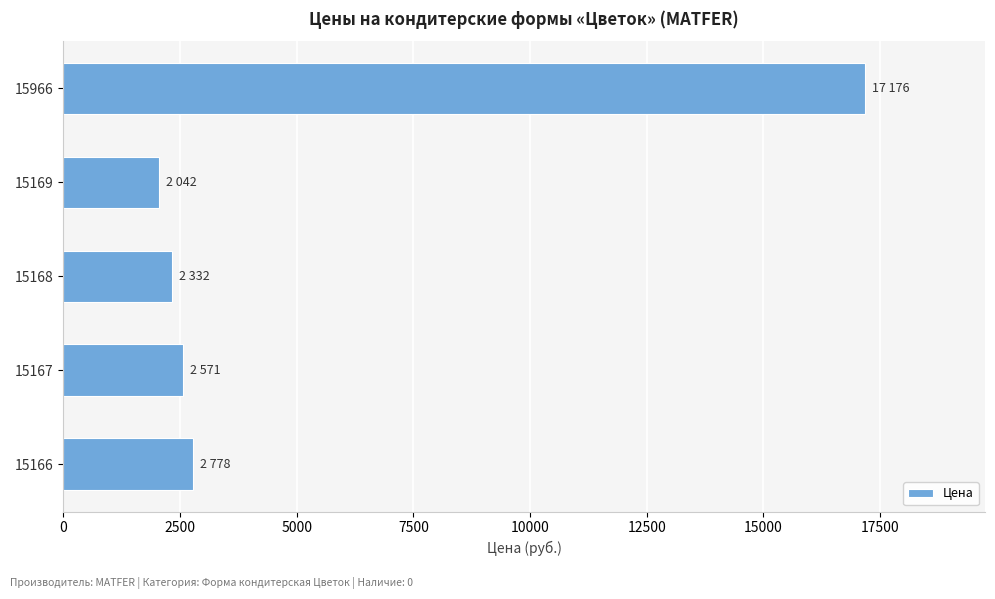

List the labels in order of value, largest first.

15966, 15166, 15167, 15168, 15169